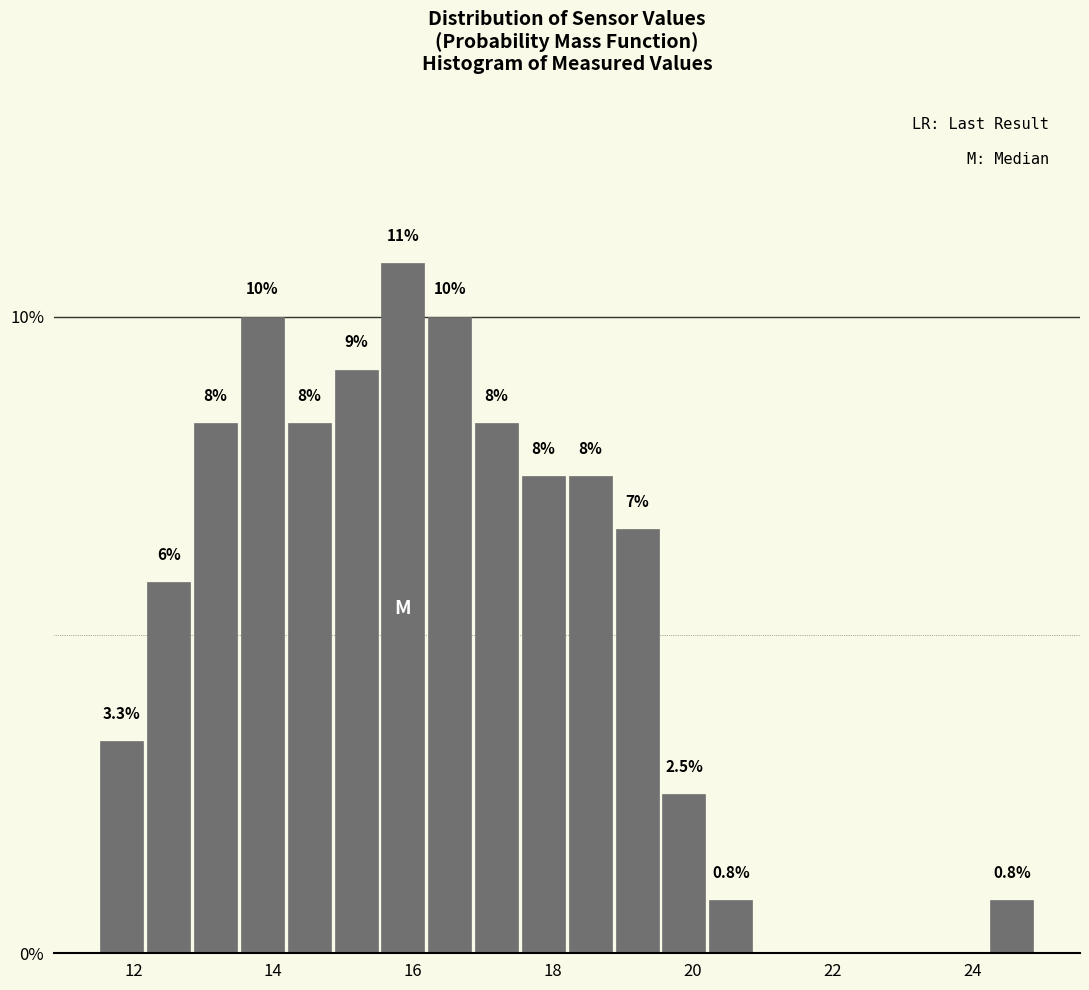

Around what value on the x-axis is the tallest bar? Give the approximate position of its centre, as read against the axis.

15.8